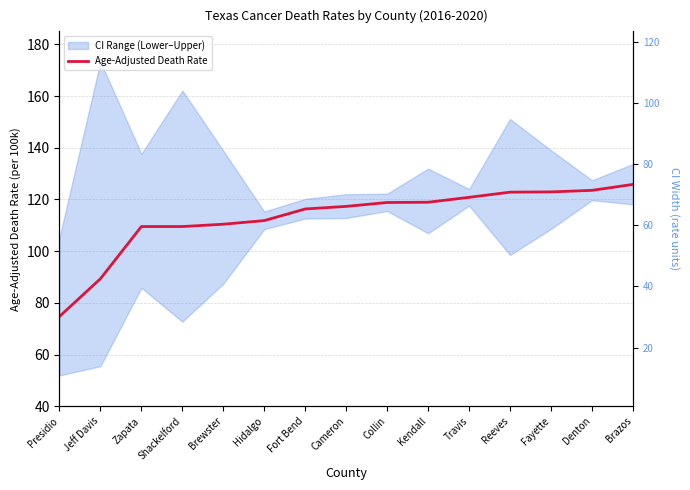

What is the difference between the maximum and second lowest values?

36.5